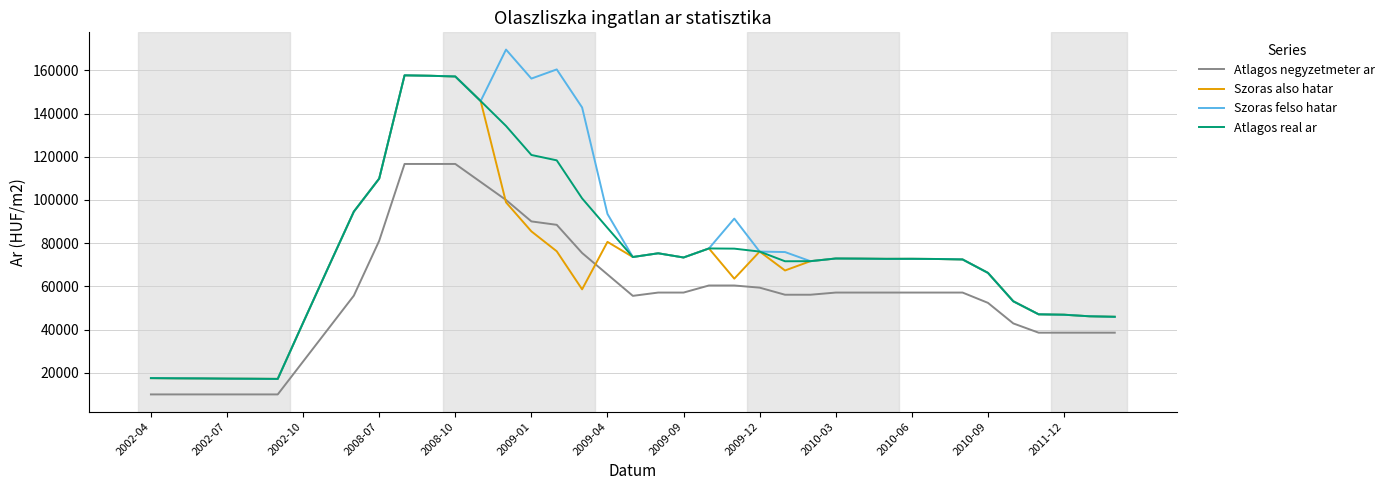

What is the highest value of the Szoras also hatar series?

157681